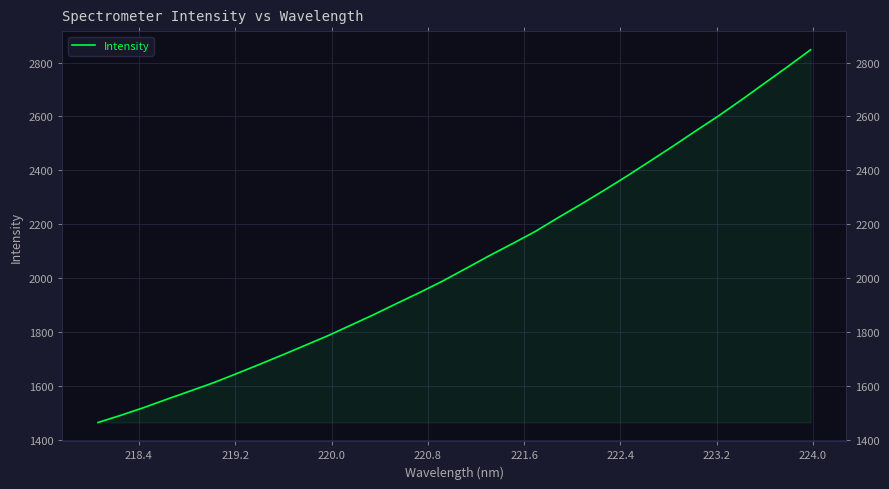

What is the difference between the maximum and minimum values?

1383.7